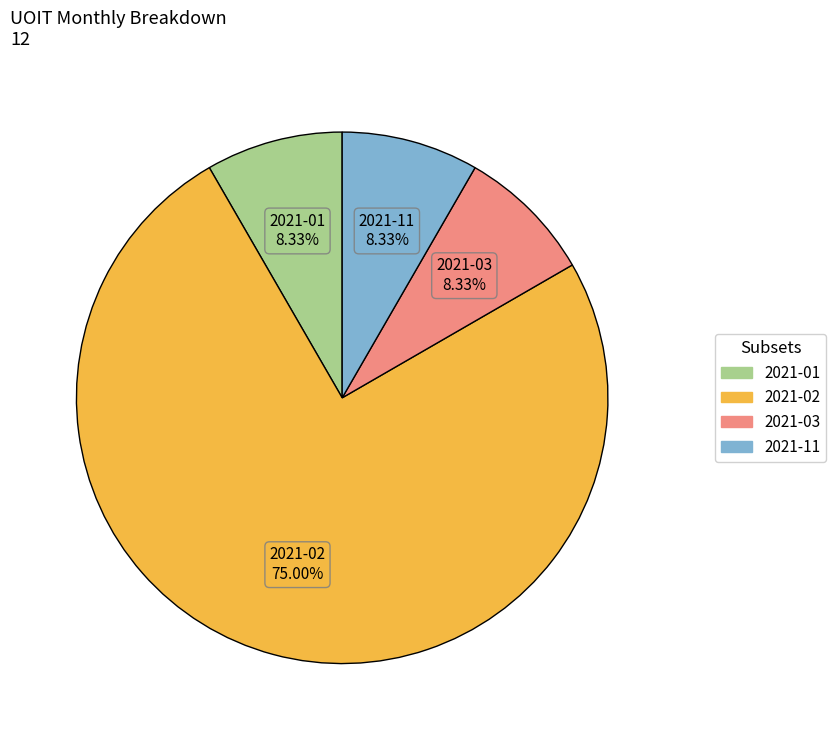

To the nearest percent, what portion does 2021-02 represent?

75%